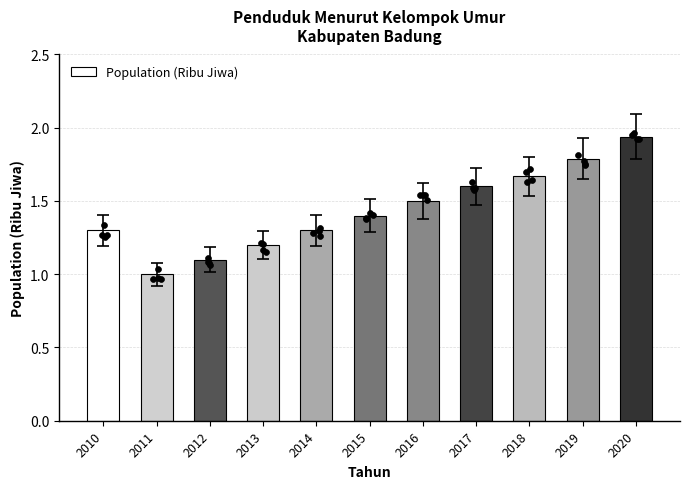

Which has a higher value, 2020 or 2012?

2020